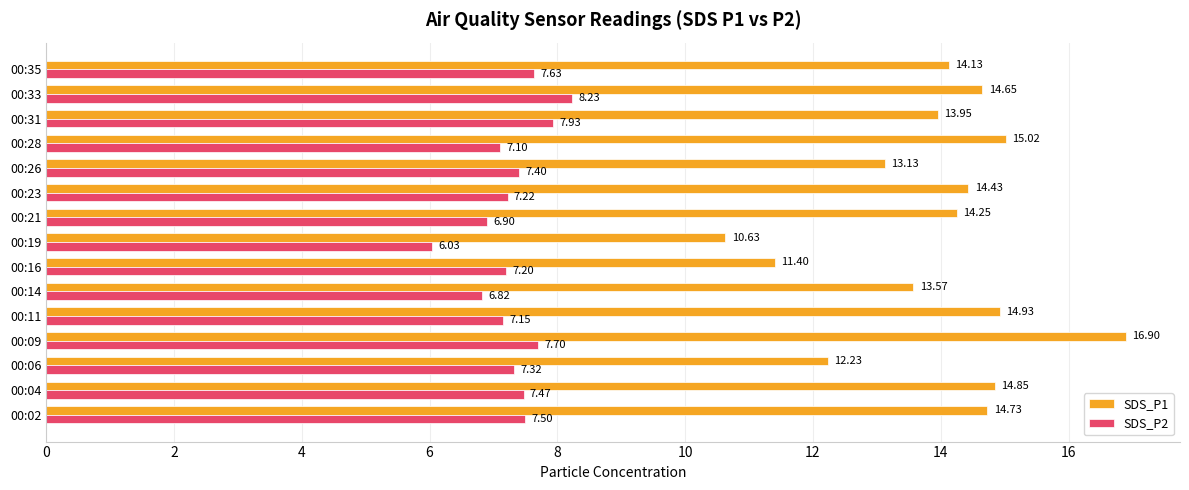

Between 00:09 and 00:19, which series saw the biggest shift?

SDS_P1